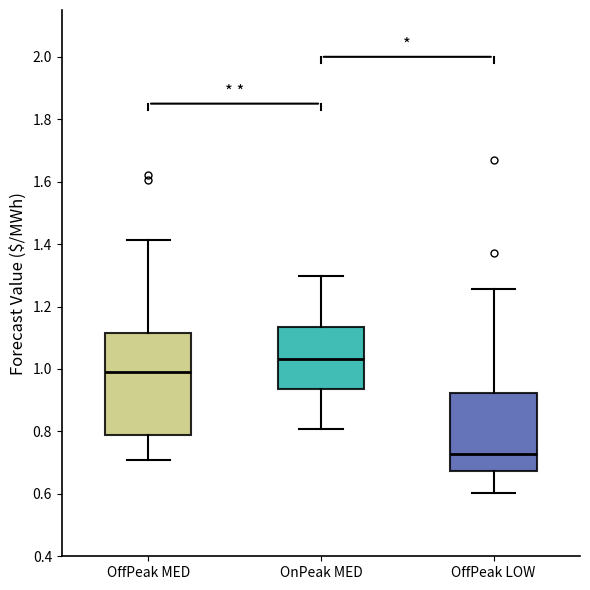

Which box is the tallest, from its lower edge to its upper edge?

OffPeak MED